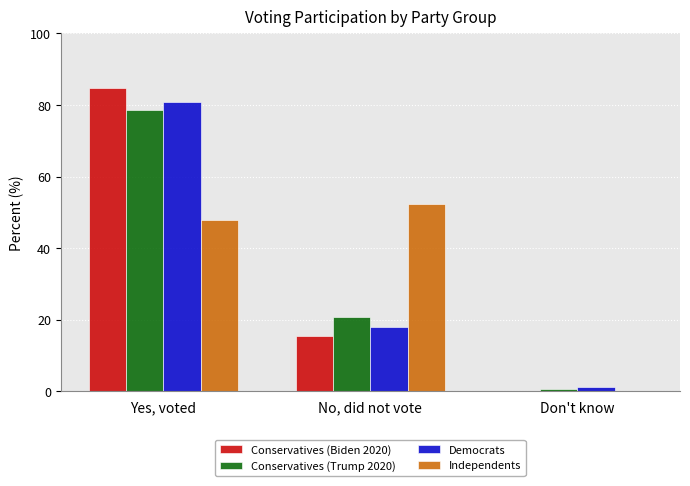

What is the average value of the Conservatives (Biden 2020) series?

33.3